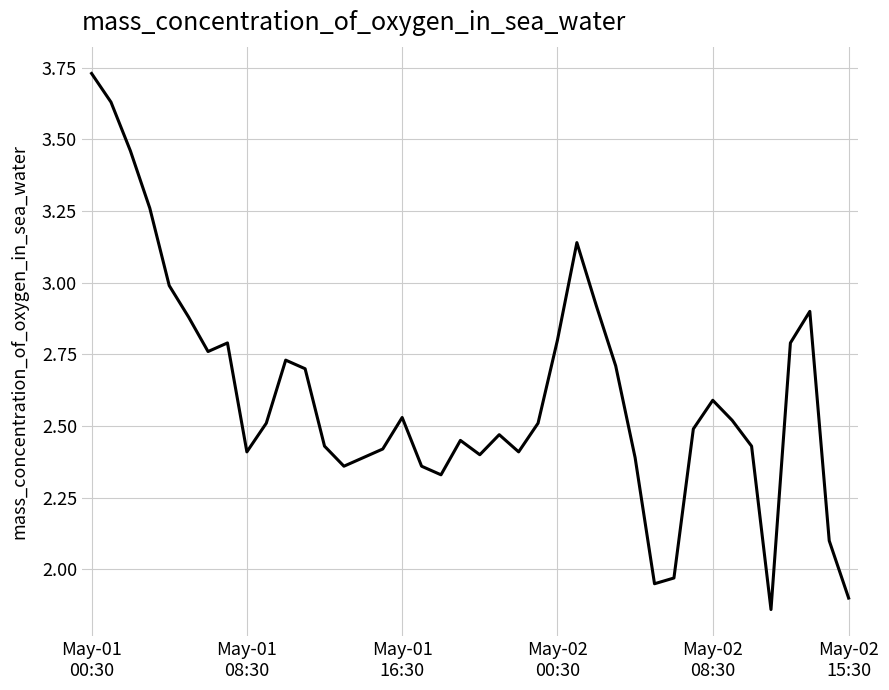

Does the chart have visible grid lines?

Yes